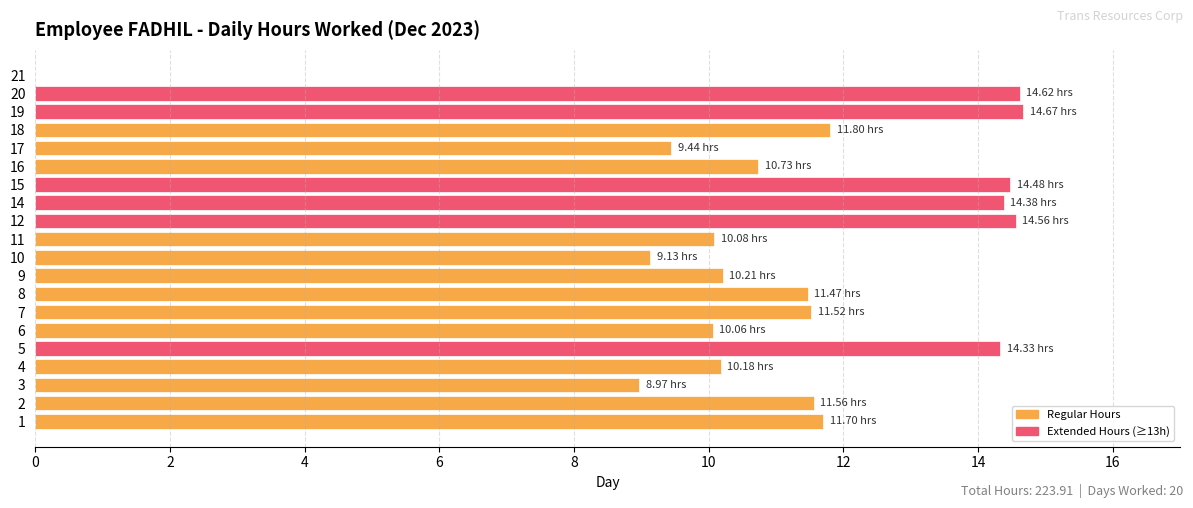

What is the maximum value shown in the chart?

14.7